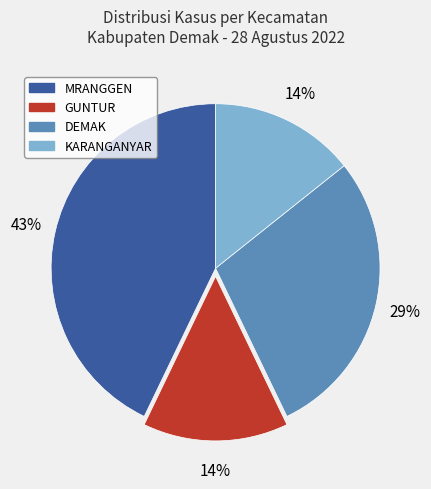

Is there a majority slice in this chart?

No